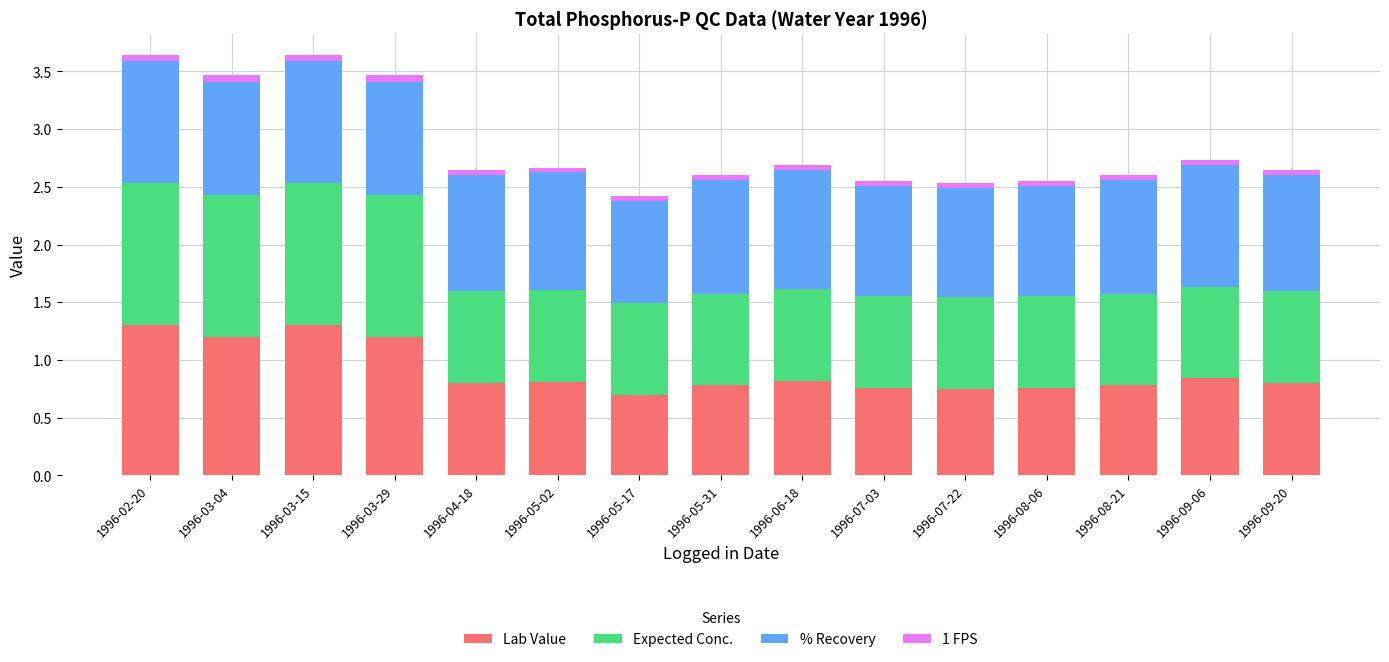

What is the minimum value for Lab Value?

0.7